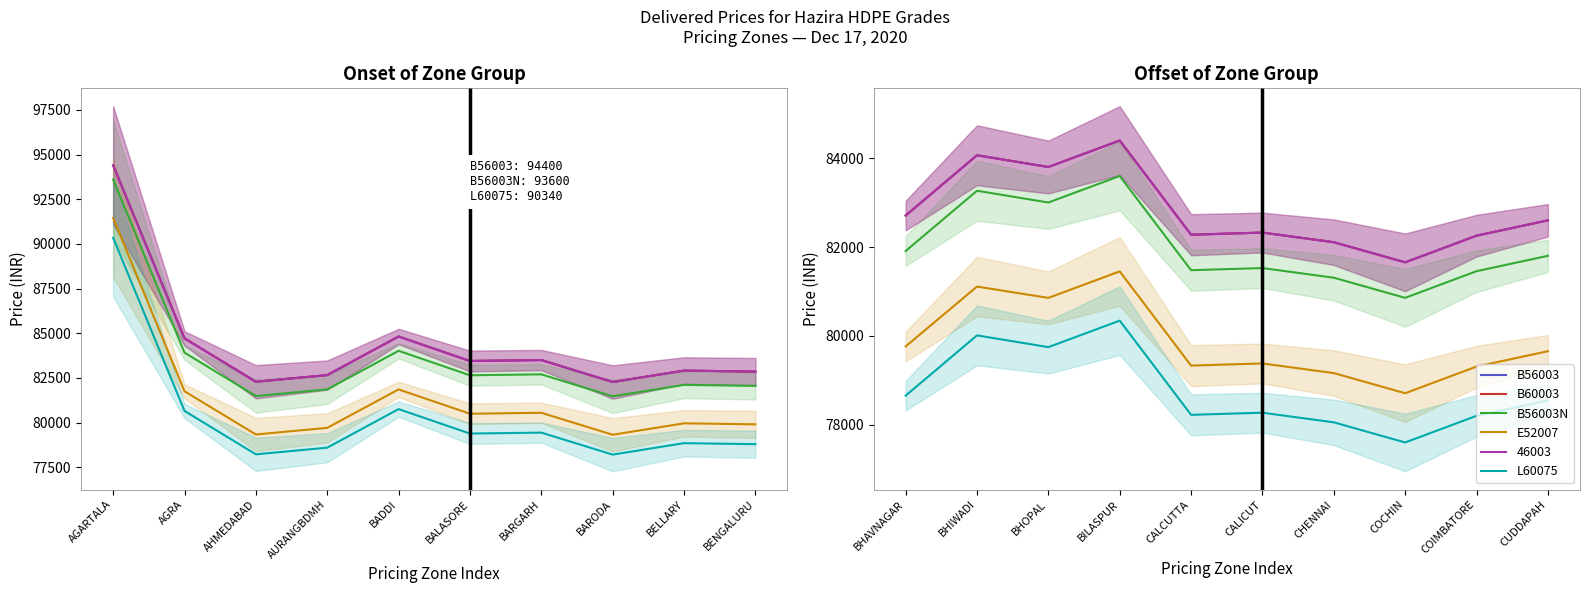

Does the chart have visible grid lines?

No